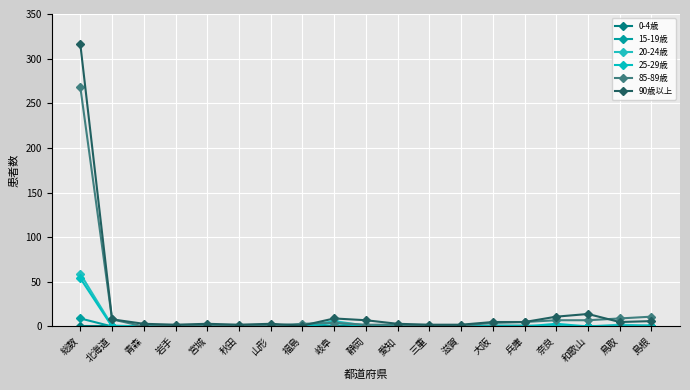

Reading left to right, what are all the values shown in this chart?

0-4歳: 0	0	0	0	0	0	0	0	0	0	0	0	0	0	0	0	0	0	0
15-19歳: 9	0	0	0	0	0	0	0	0	0	1	0	0	1	1	0	0	0	1
20-24歳: 59	1	0	1	0	0	0	0	6	1	0	0	1	0	0	1	0	2	1
25-29歳: 54	0	0	1	0	0	1	0	4	0	0	1	0	0	0	3	0	0	0
85-89歳: 268	8	0	1	2	1	1	3	4	2	2	1	1	4	5	7	7	9	11
90歳以上: 316	8	3	2	3	2	3	1	9	7	3	2	2	5	5	11	14	5	6